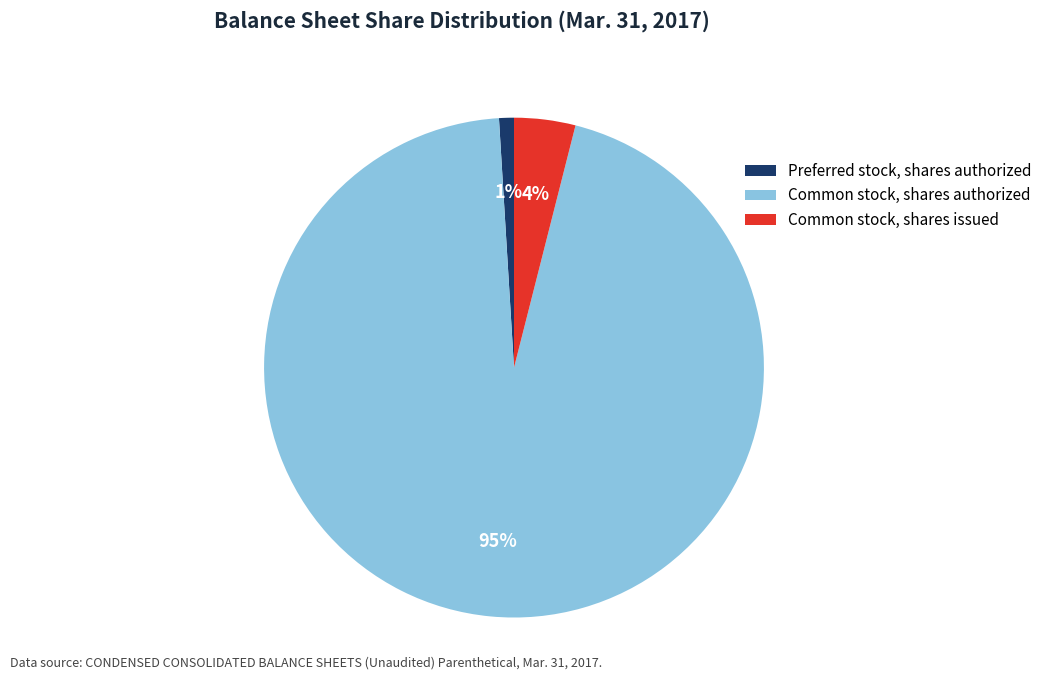

Do Common stock, shares authorized and Common stock, shares issued together represent more than half of the pie?

Yes